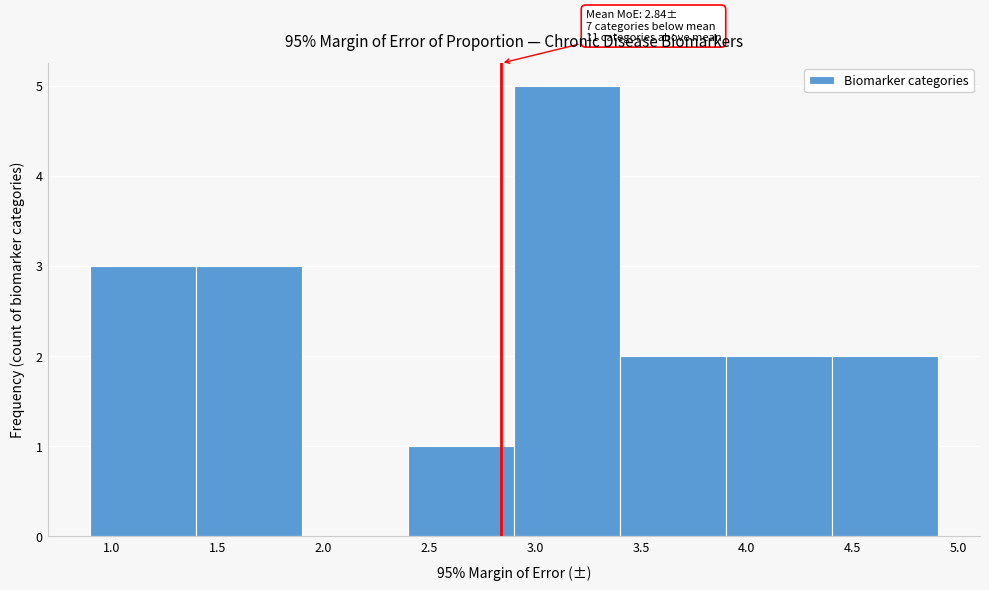

Over which range of the x-axis is the bar tallest?

2.9 to 3.4